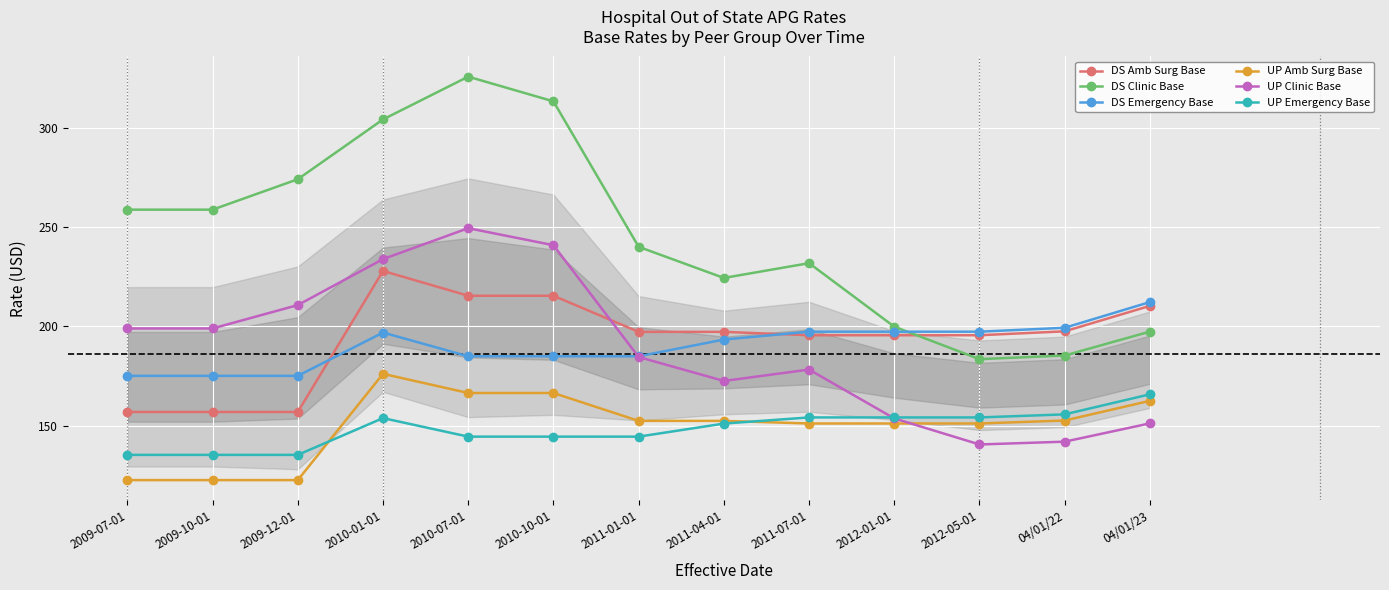

What is the lowest value of the DS Amb Surg Base series?

156.9